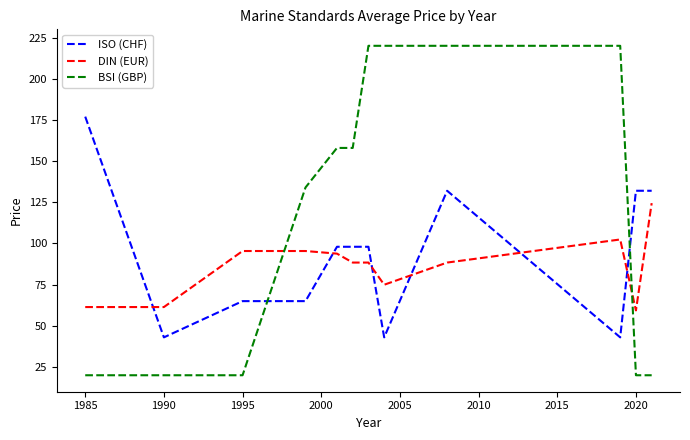

Which series has the widest spread of values?

BSI (GBP)